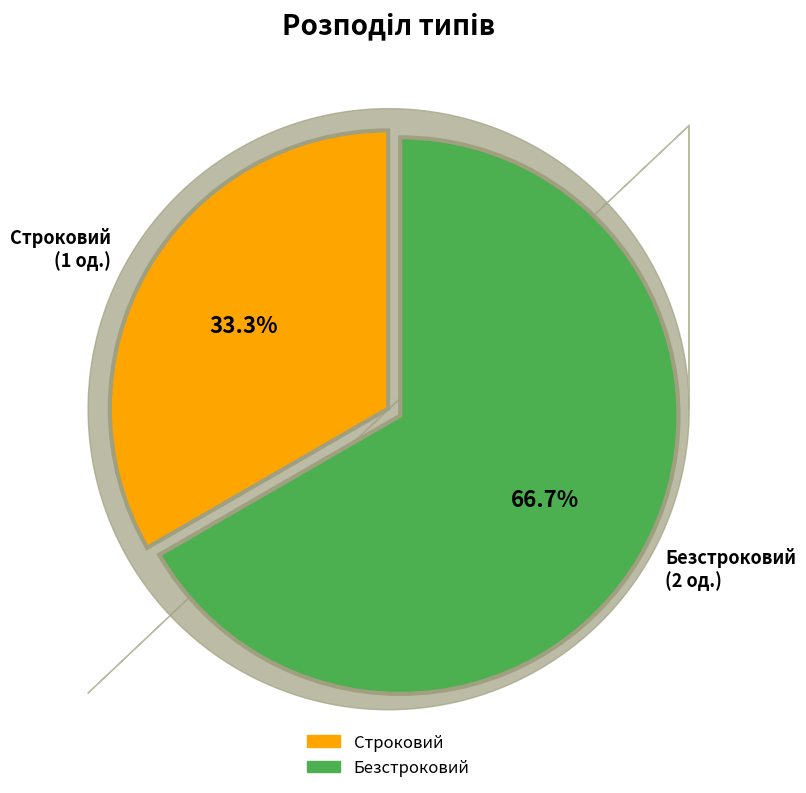

How many segments does this pie chart have?

2